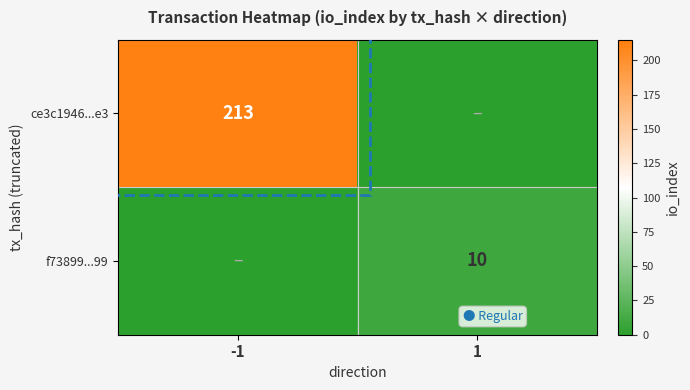

Is the value of ce3c1946...e3 at -1 greater than the value of f73899...99 at 1?

Yes